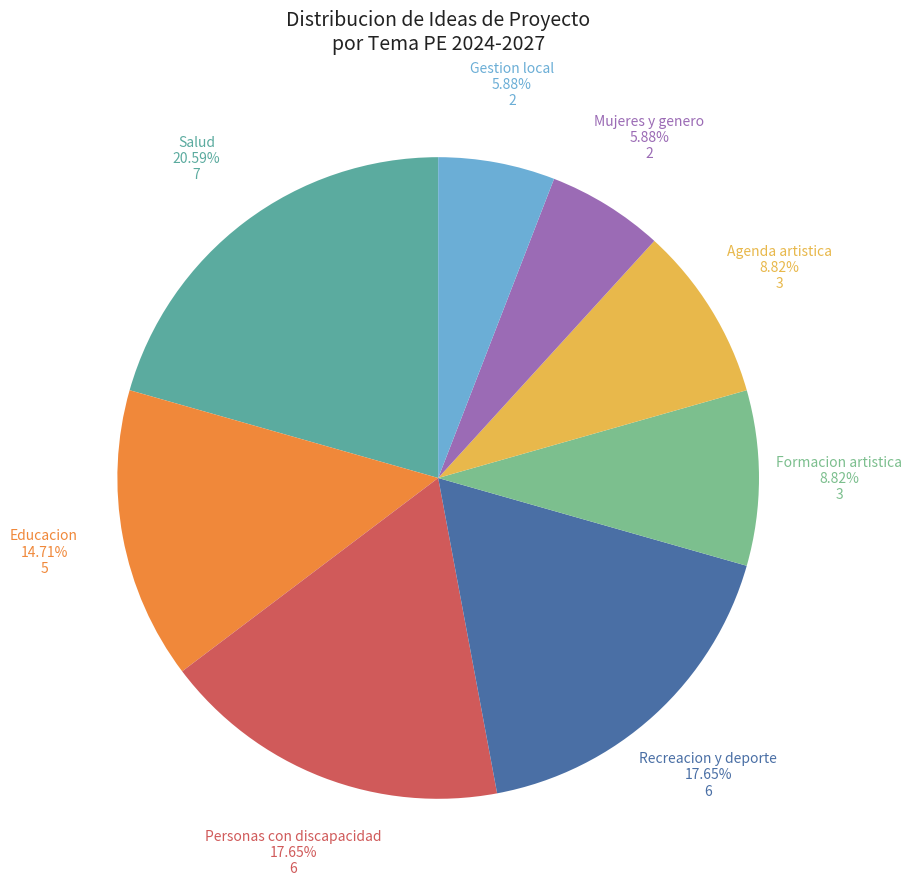

Is the sum of Formacion artistica and Gestion local greater than half?

No